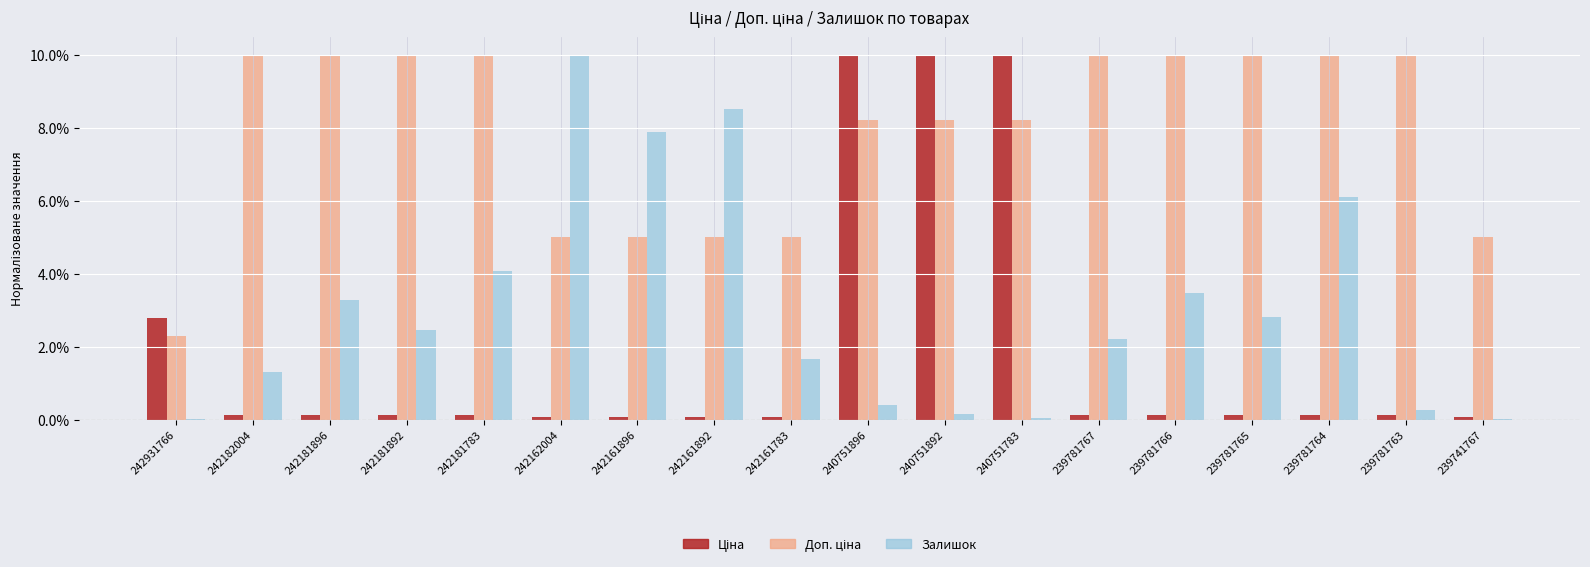

How many groups of bars are there?

18